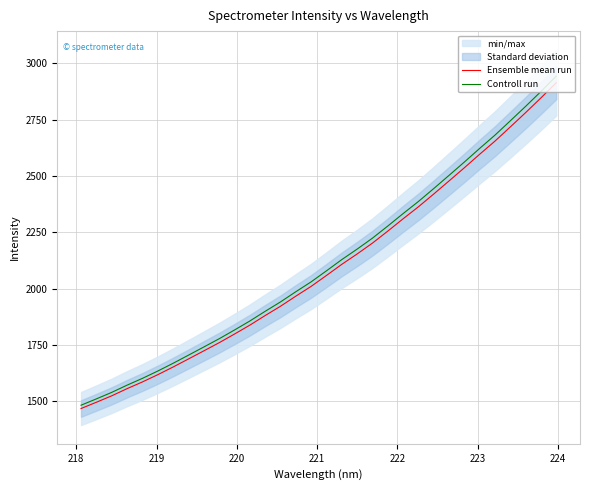

What is the maximum value for Ensemble mean run?

2914.5